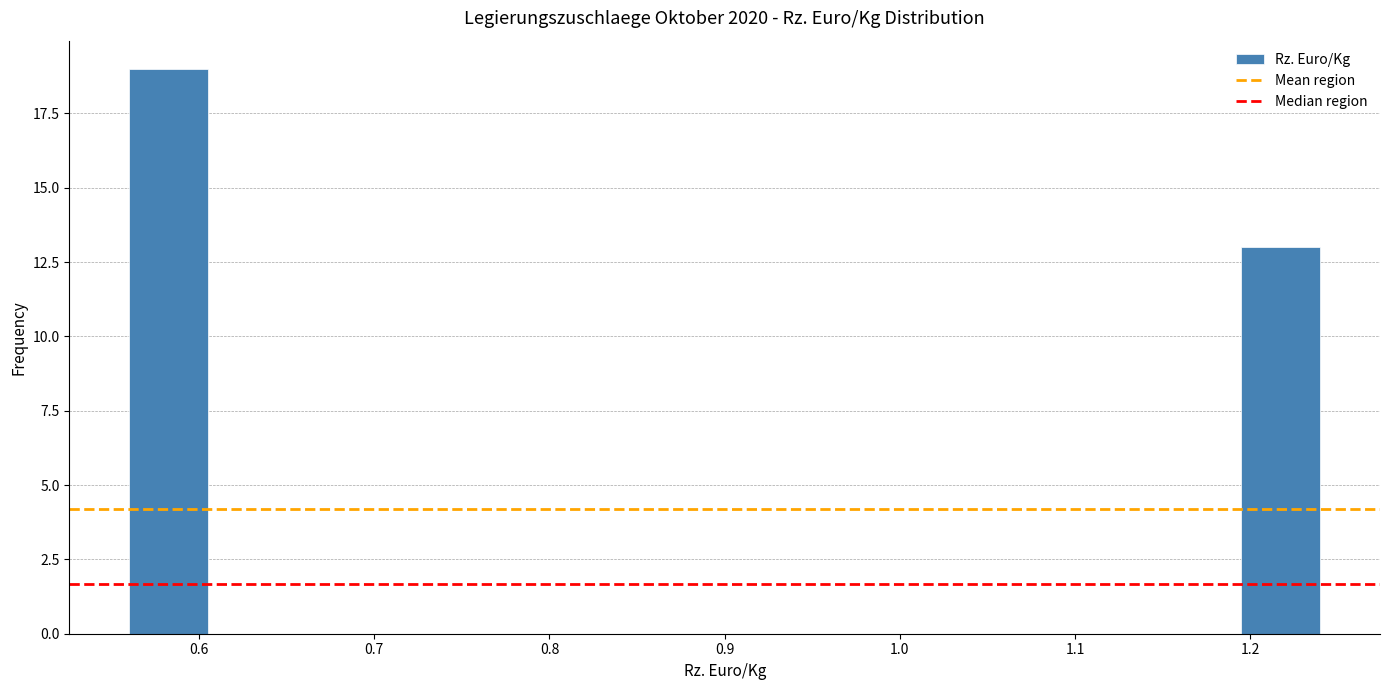

Reading left to right, list every bar in this chart as the range it spans on the x-axis followed by its height. Neither the bar edges nor the heights are printed on the chart, so give them approximately, as read against the axes.

0.56 to 0.61: 19
0.61 to 0.65: 0
0.65 to 0.70: 0
0.70 to 0.74: 0
0.74 to 0.79: 0
0.79 to 0.83: 0
0.83 to 0.88: 0
0.88 to 0.92: 0
0.92 to 0.97: 0
0.97 to 1.01: 0
1.01 to 1.06: 0
1.06 to 1.10: 0
1.10 to 1.15: 0
1.15 to 1.19: 0
1.19 to 1.24: 13